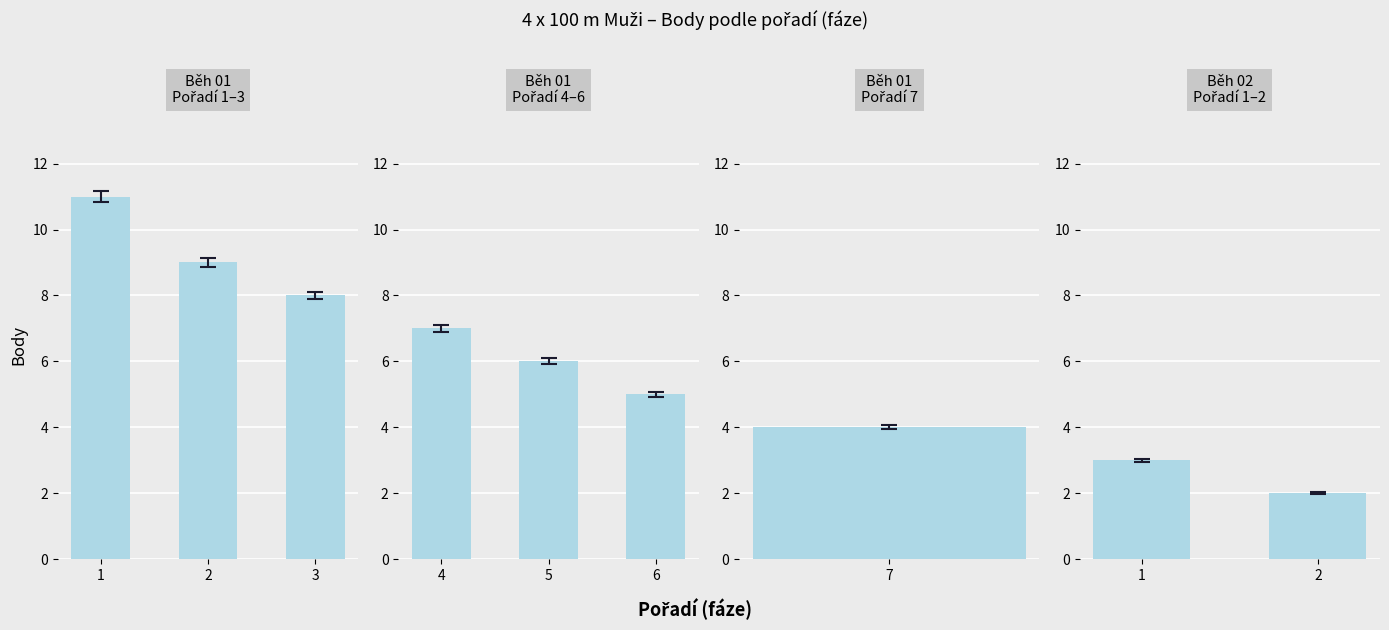

Where is the data nearest to the value 2?

2